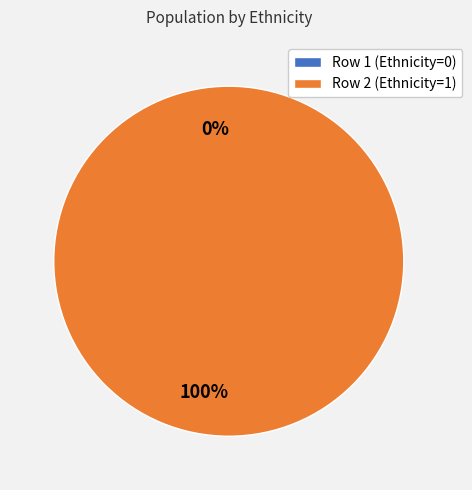

Which has a higher value, 1 or 2?

2